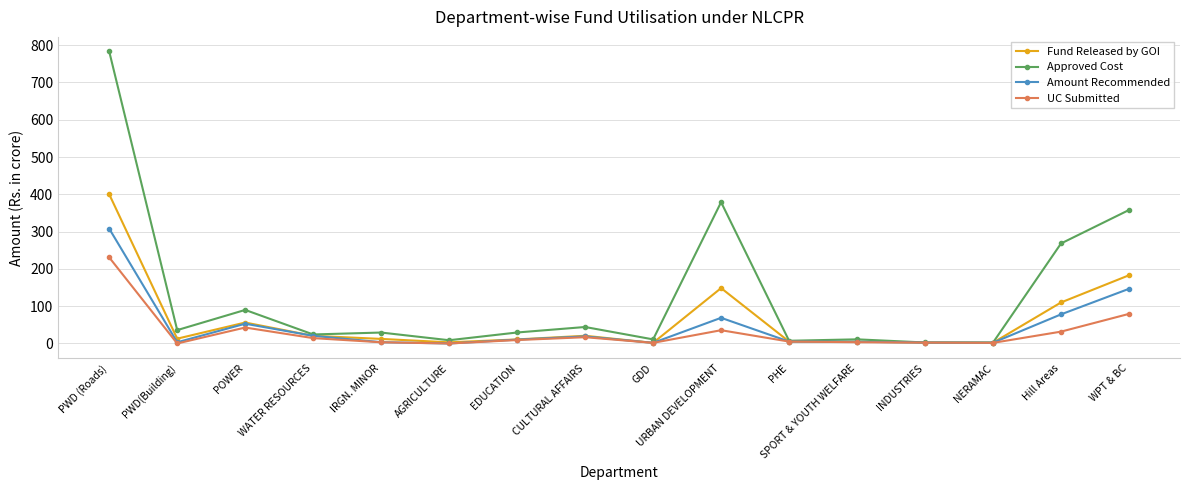

How many data points in UC Submitted are above 9?

8